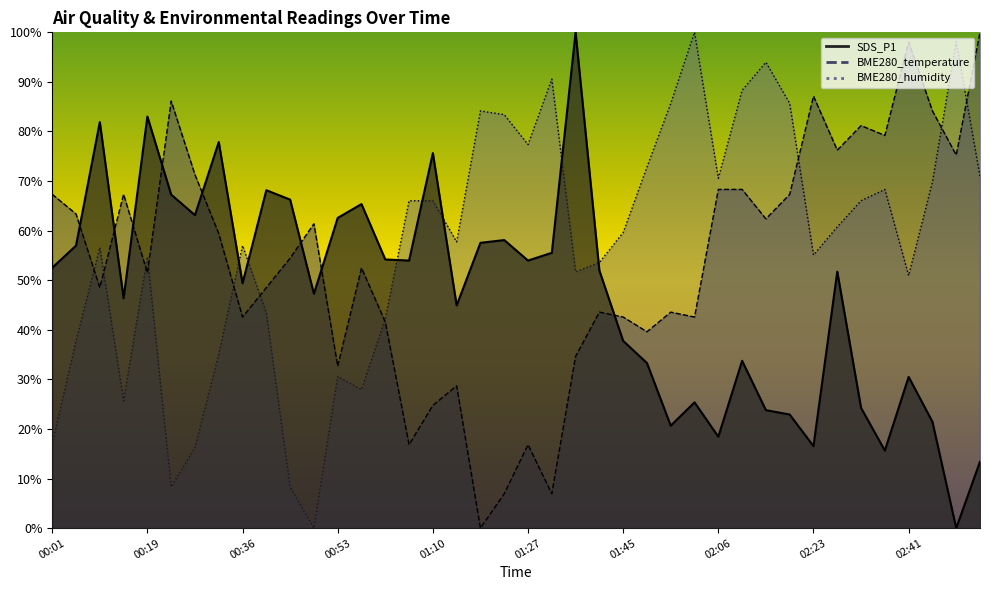

Reading left to right, extract all data points from this chart.

SDS_P1: 00:01=52.5	00:06=57.0	00:10=81.9	00:15=46.4	00:19=83.0	00:23=67.3	00:27=63.1	00:32=77.9	00:36=49.4	00:40=68.2	00:45=66.3	00:49=47.3	00:53=62.6	00:57=65.4	01:02=54.2	01:06=54.0	01:10=75.6	01:14=44.9	01:19=57.5	01:23=58.1	01:27=54.0	01:32=55.5	01:36=100.0	01:40=52.0	01:45=37.8	01:54=33.3	01:58=20.7	02:02=25.4	02:06=18.4	02:11=33.7	02:15=23.8	02:19=22.9	02:23=16.5	02:28=51.7	02:32=24.2	02:36=15.6	02:41=30.5	02:45=21.5	02:49=0.0	02:53=13.4
BME280_temperature: 00:01=67.3	00:06=63.4	00:10=48.5	00:15=67.3	00:19=51.5	00:23=86.1	00:27=71.3	00:32=59.4	00:36=42.6	00:40=48.5	00:45=54.5	00:49=61.4	00:53=32.7	00:57=52.5	01:02=41.6	01:06=16.8	01:10=24.8	01:14=28.7	01:19=0.0	01:23=6.9	01:27=16.8	01:32=6.9	01:36=34.7	01:40=43.6	01:45=42.6	01:54=39.6	01:58=43.6	02:02=42.6	02:06=68.3	02:11=68.3	02:15=62.4	02:19=67.3	02:23=87.1	02:28=76.2	02:32=81.2	02:36=79.2	02:41=98.0	02:45=84.2	02:49=75.2	02:53=100.0
BME280_humidity: 00:01=17.0	00:06=37.7	00:10=56.6	00:15=25.7	00:19=54.7	00:23=8.3	00:27=16.2	00:32=35.1	00:36=57.0	00:40=43.4	00:45=8.3	00:49=0.0	00:53=30.6	00:57=27.9	01:02=42.3	01:06=66.0	01:10=66.0	01:14=57.7	01:19=84.2	01:23=83.4	01:27=77.4	01:32=90.6	01:36=51.7	01:40=53.6	01:45=59.6	01:54=72.8	01:58=85.7	02:02=100.0	02:06=70.6	02:11=88.3	02:15=94.0	02:19=85.7	02:23=55.1	02:28=60.8	02:32=66.0	02:36=68.3	02:41=50.9	02:45=69.8	02:49=98.1	02:53=70.9